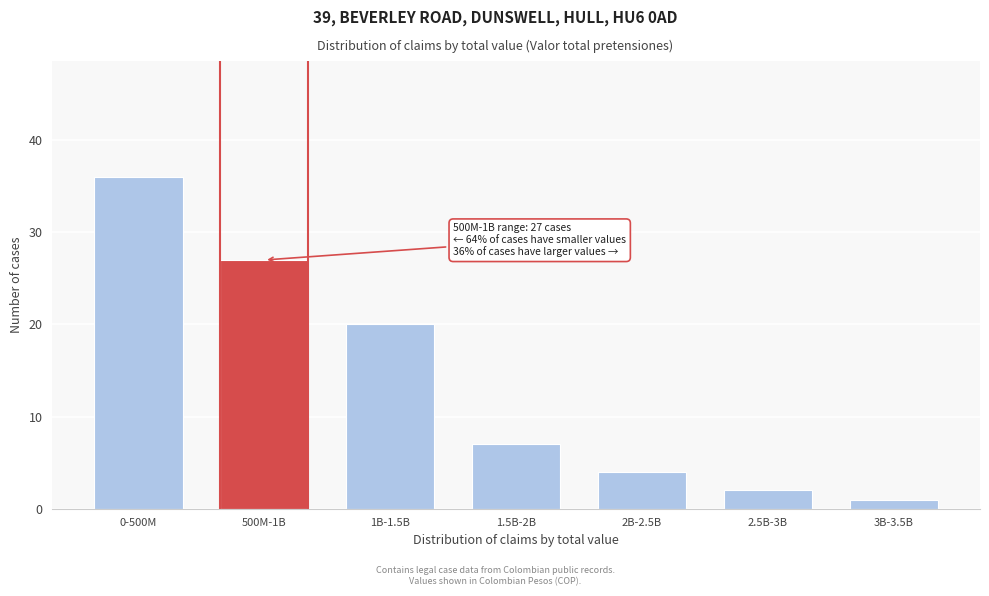

Reading left to right, what are all the values shown in this chart?

0-500M=36	500M-1B=27	1B-1.5B=20	1.5B-2B=7	2B-2.5B=4	2.5B-3B=2	3B-3.5B=1